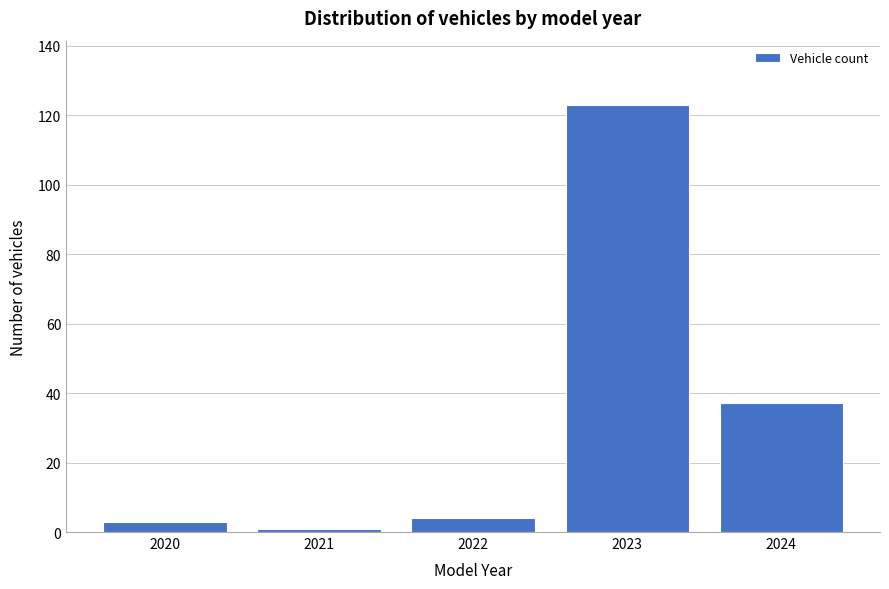

Reading left to right, extract all data points from this chart.

2020=3	2021=1	2022=4	2023=123	2024=37